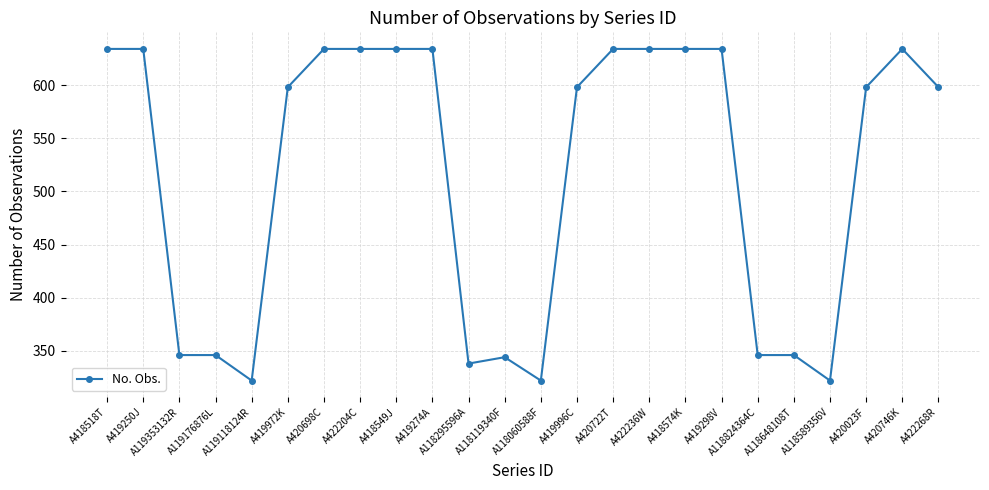

What is the label of the 15th point from the right?

A419274A